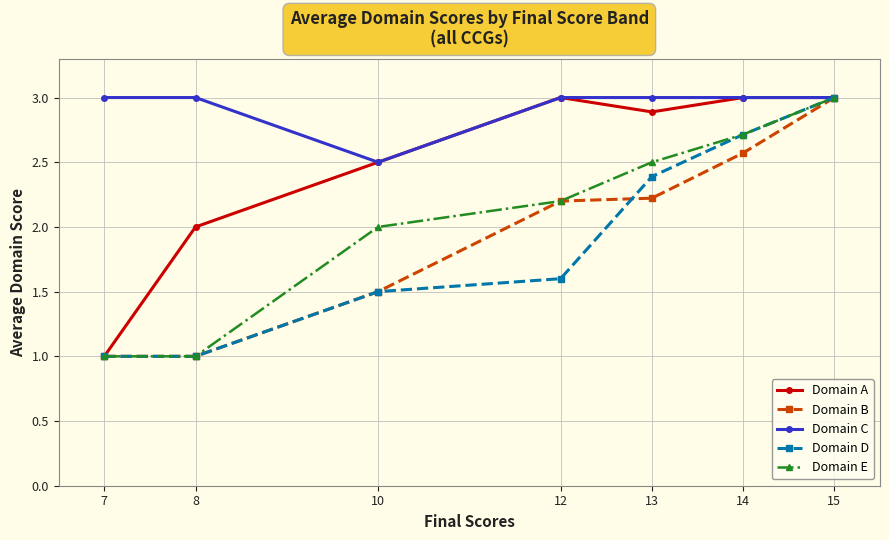

How many lines are shown in the chart?

5